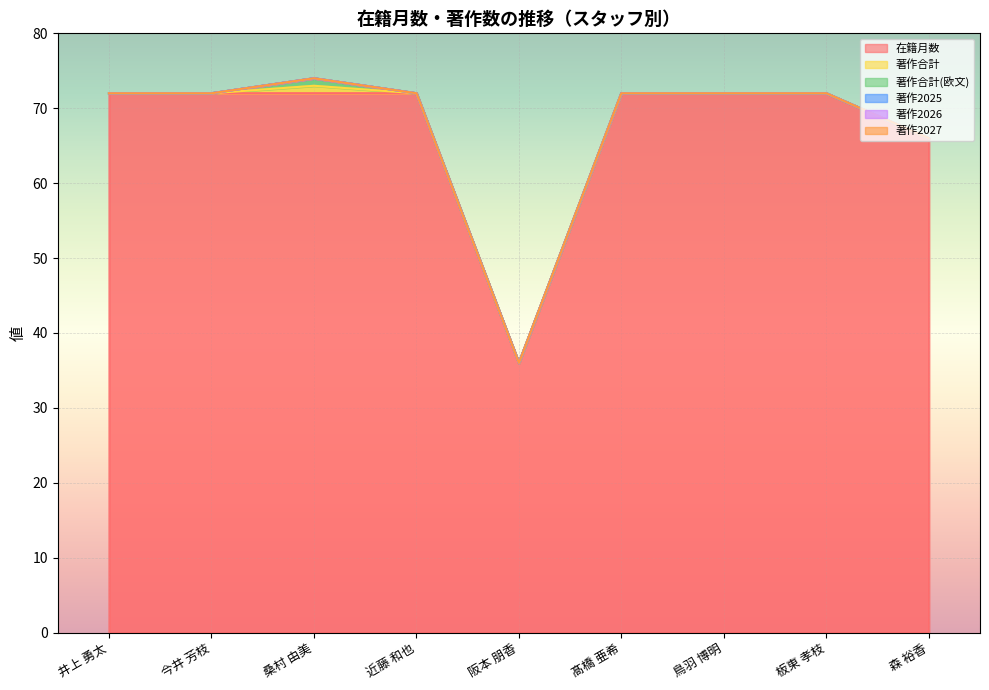

Reading right to left, list all the values displayed in this chart.

在籍月数: 66	72	72	72	36	72	72	72	72
著作合計: 0	0	0	0	0	0	1	0	0
著作合計(欧文): 0	0	0	0	0	0	1	0	0
著作2025: 0	0	0	0	0	0	0	0	0
著作2026: 0	0	0	0	0	0	0	0	0
著作2027: 0	0	0	0	0	0	0	0	0